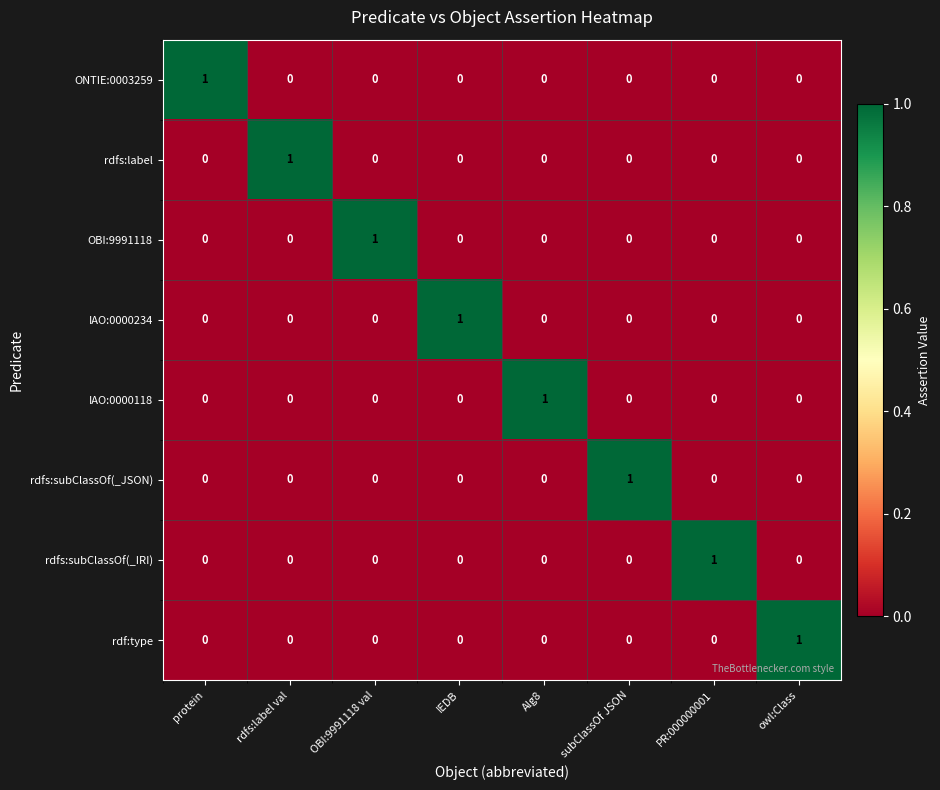

How many ONTIE:0003259 values are between 0 and 1?

8